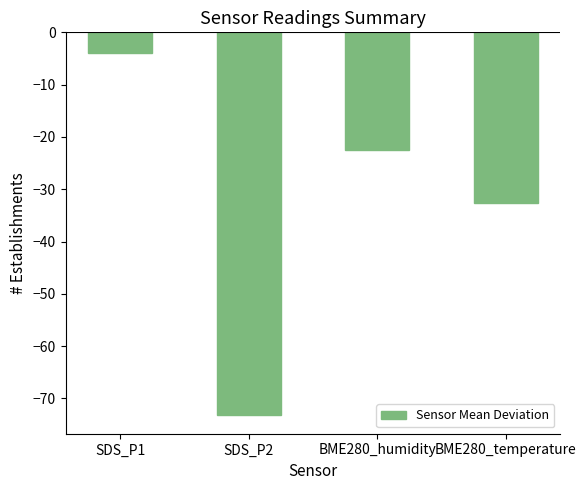

How many data points does each series have?

4